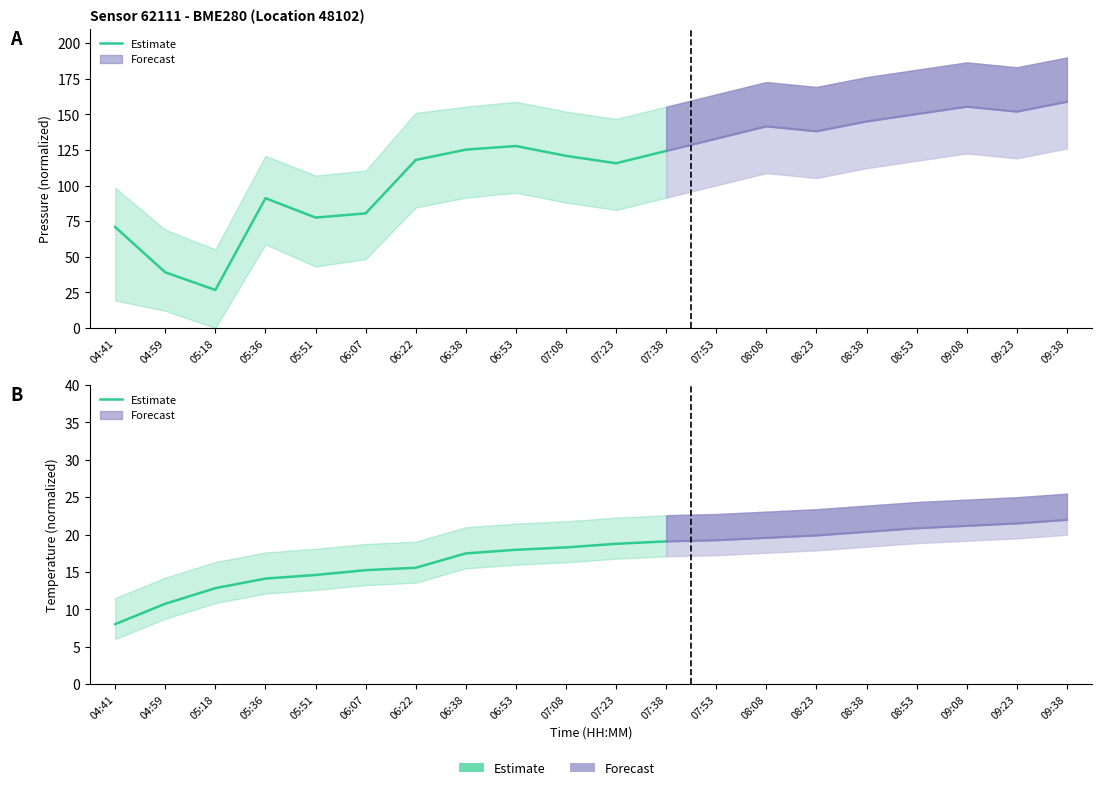

What is the difference between the maximum and minimum values?

11.1